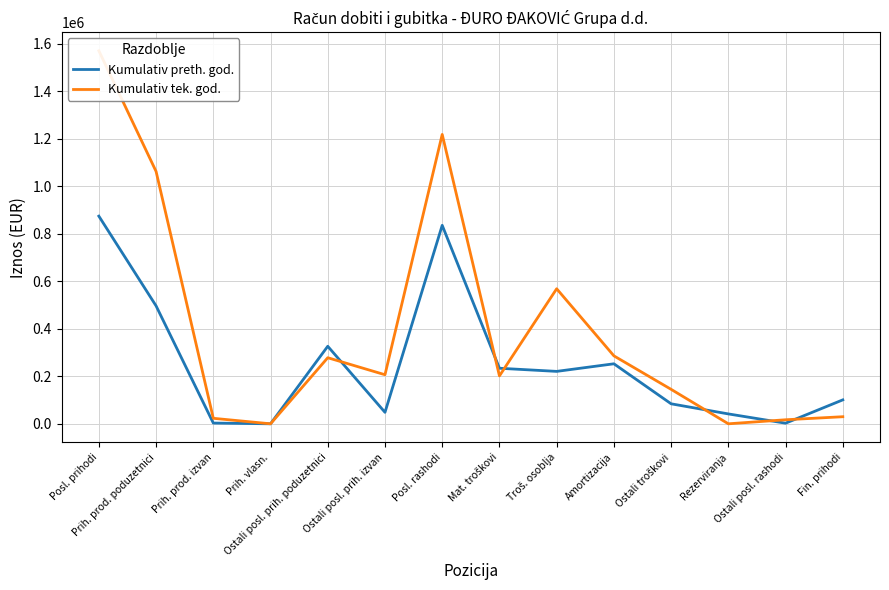

What is the average value of the Kumulativ tek. god. series?

400433